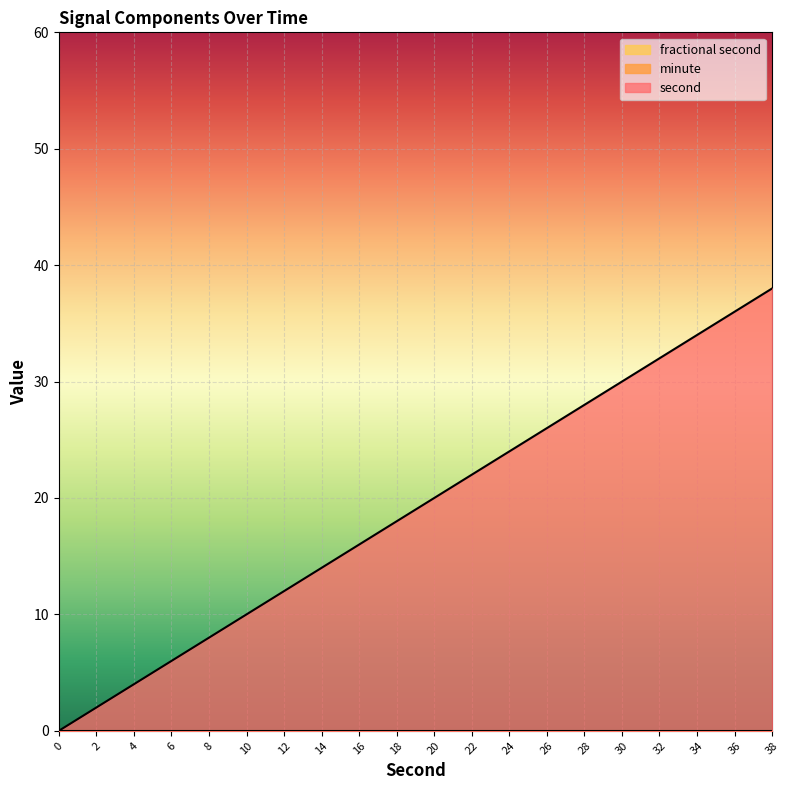

Does the chart display data point markers on the line(s)?

No